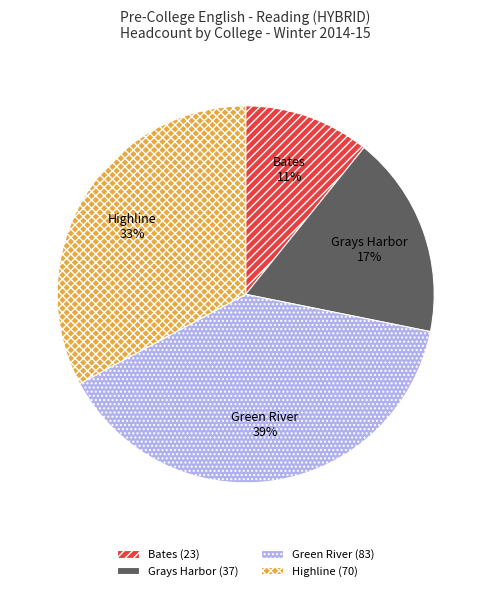

What percentage is the Green River slice, to the nearest percent?

39%